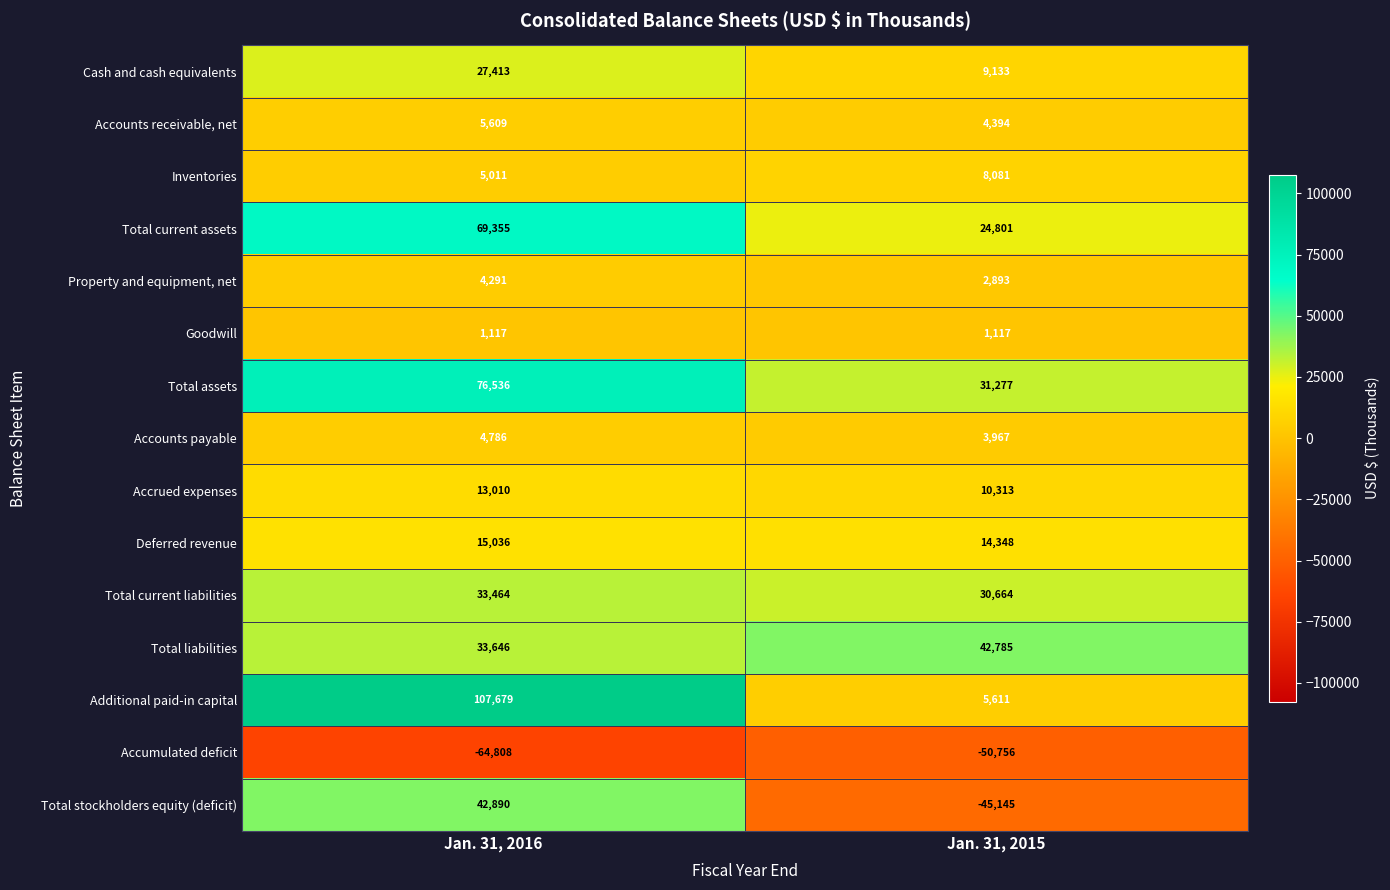

Reading left to right, what are all the values shown in this chart?

Cash and cash equivalents: 27413	9133
Accounts receivable, net: 5609	4394
Inventories: 5011	8081
Total current assets: 69355	24801
Property and equipment, net: 4291	2893
Goodwill: 1117	1117
Total assets: 76536	31277
Accounts payable: 4786	3967
Accrued expenses: 13010	10313
Deferred revenue: 15036	14348
Total current liabilities: 33464	30664
Total liabilities: 33646	42785
Additional paid-in capital: 107679	5611
Accumulated deficit: -64808	-50756
Total stockholders equity (deficit): 42890	-45145